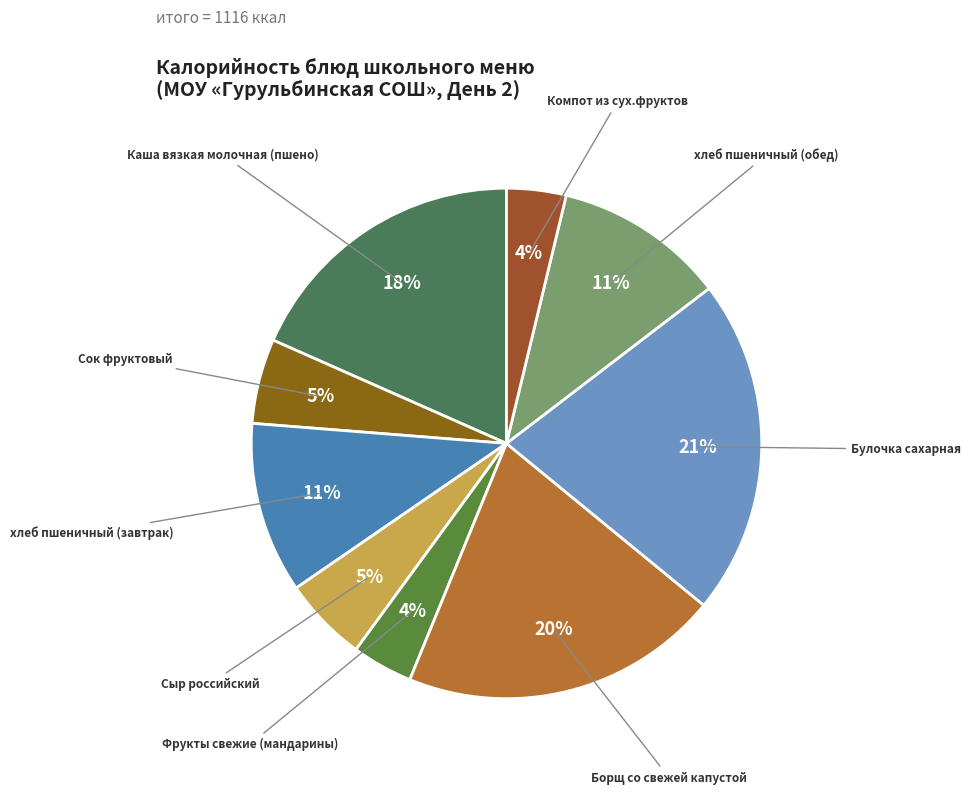

Count the number of slices in the pie.

9